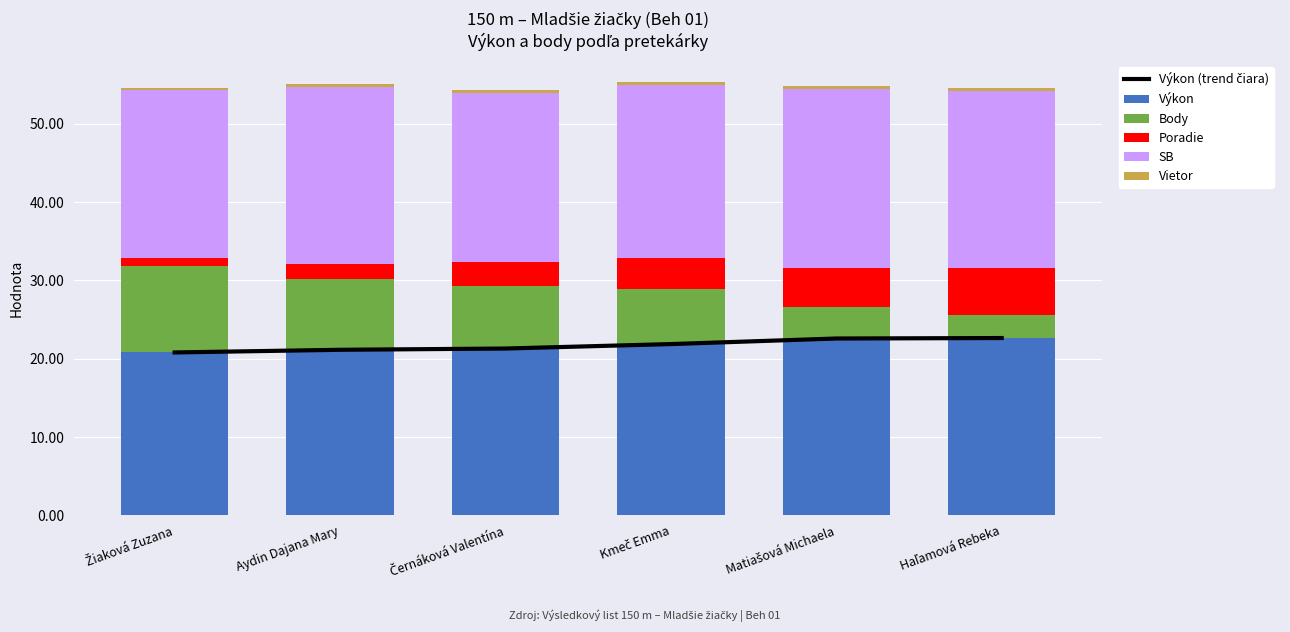

Is the value of SB at Haľamová Rebeka greater than the value of Výkon (trend čiara) at Kmeč Emma?

Yes